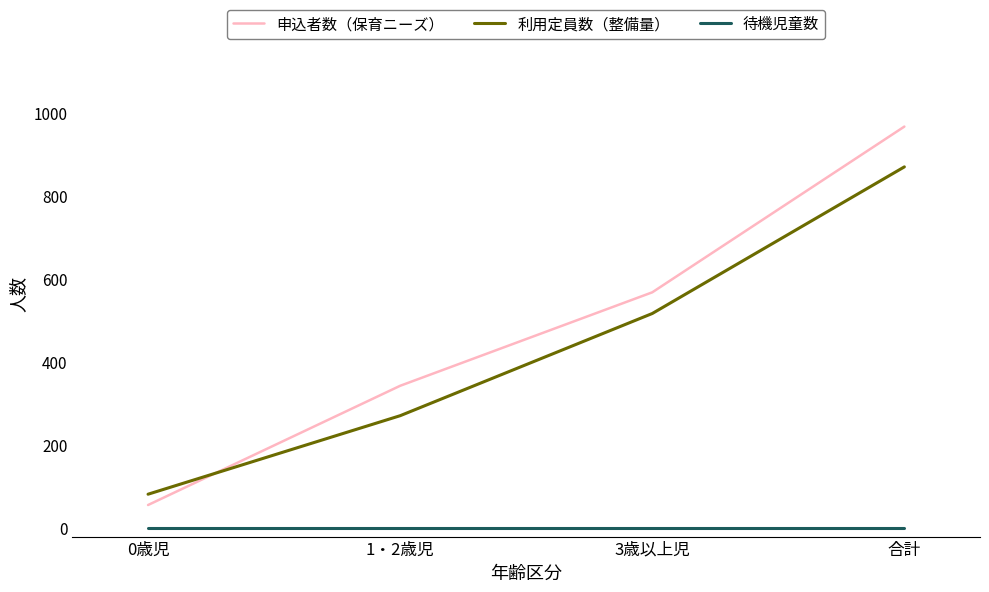

The 申込者数（保育ニーズ） series shows 20 at 0歳児. True or false?

False